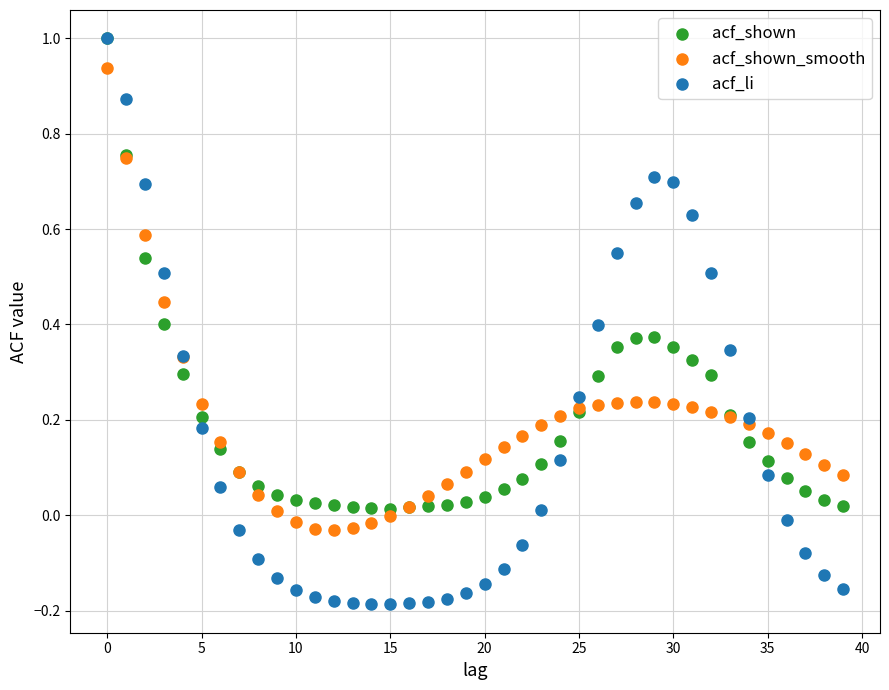

What are all the series names shown in the legend?

acf_shown, acf_shown_smooth, acf_li